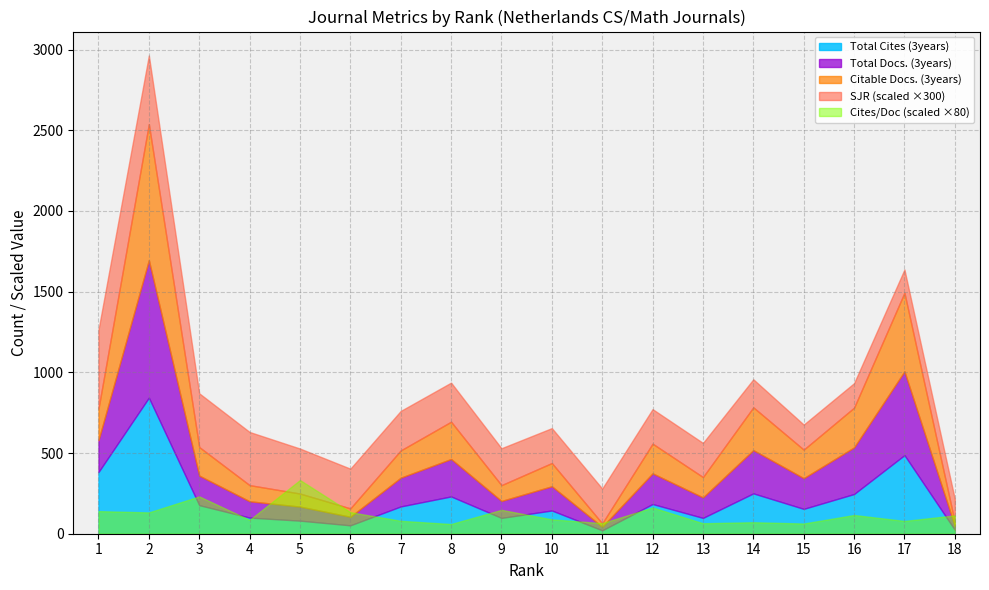

How many interior local peaks does the Total Cites (3years) series have?

6